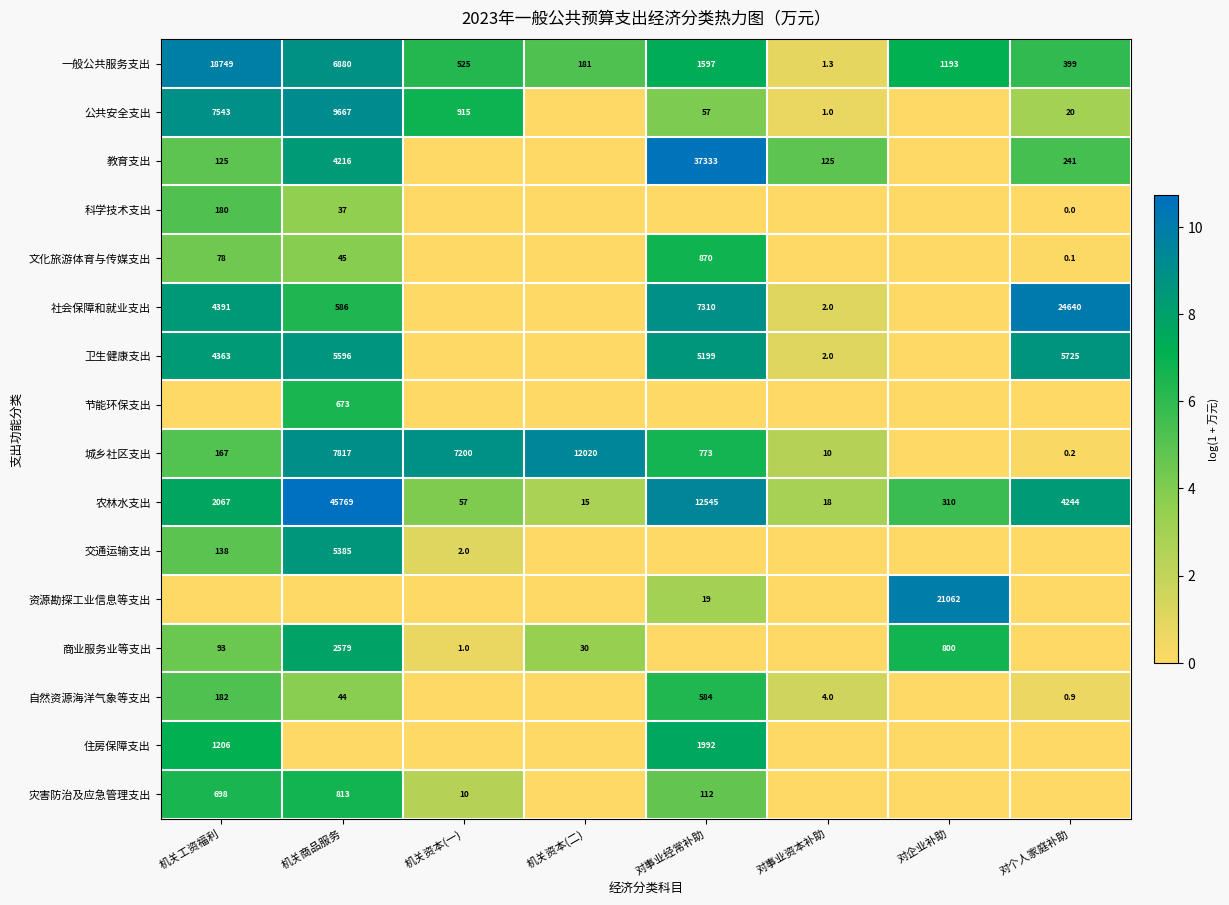

What is the highest value of the 一般公共服务支出 series?

18749.0